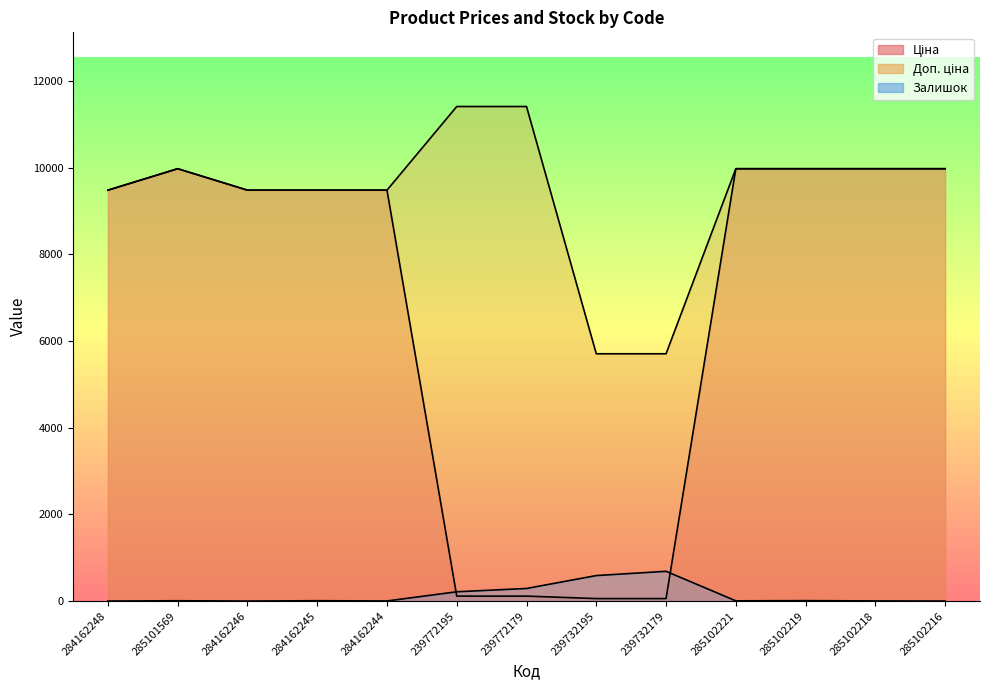

True or false: Залишок has a value of -430.8 at 285102216.

False